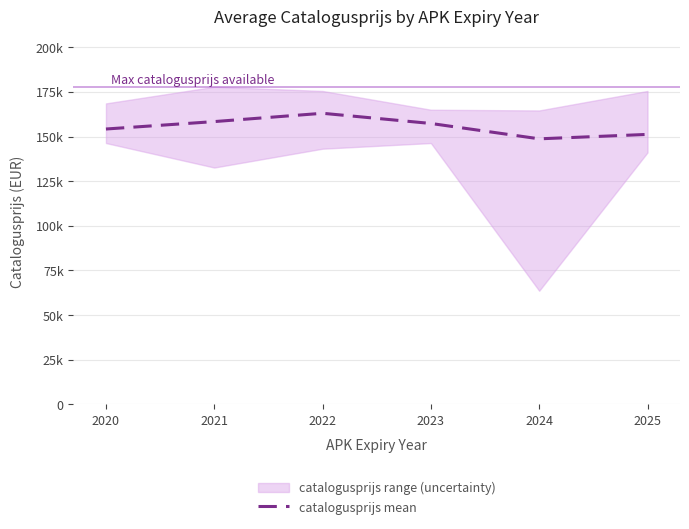

What is the change in value from 2023 to 2025?

-6124